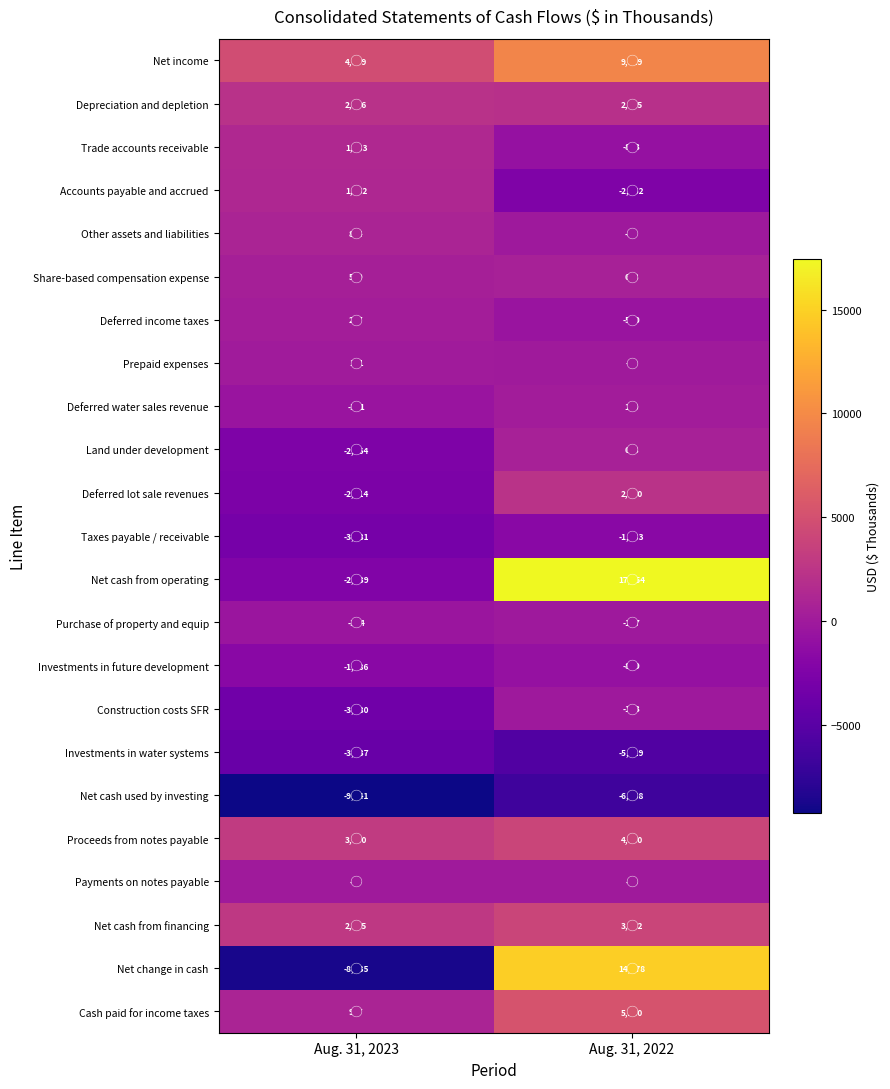

Which series has the largest total across all categories?

Net cash from operating